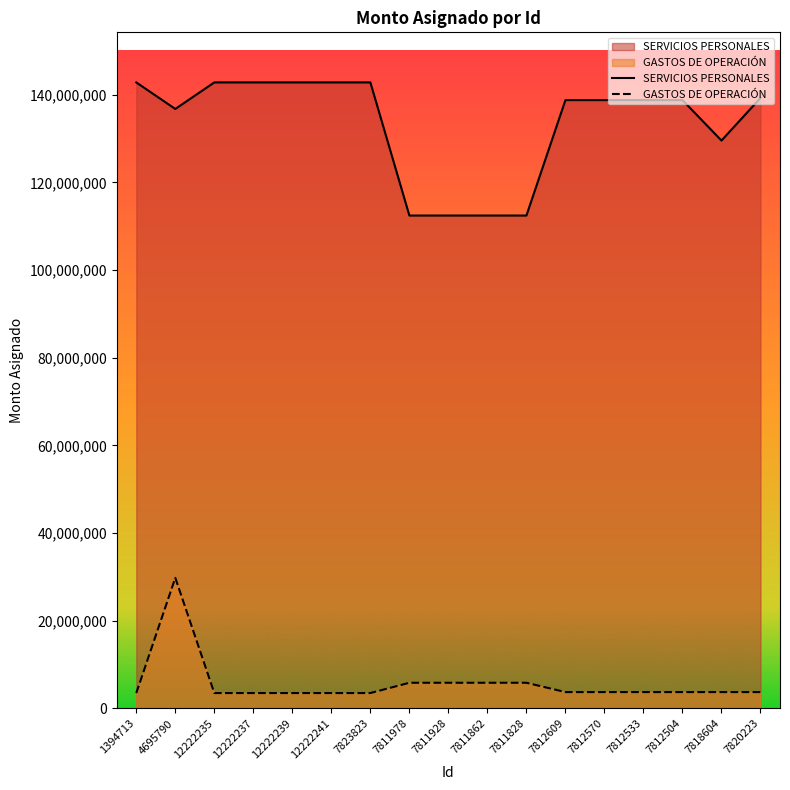

Read the GASTOS DE OPERACIÓN value at 7811862.

5862325